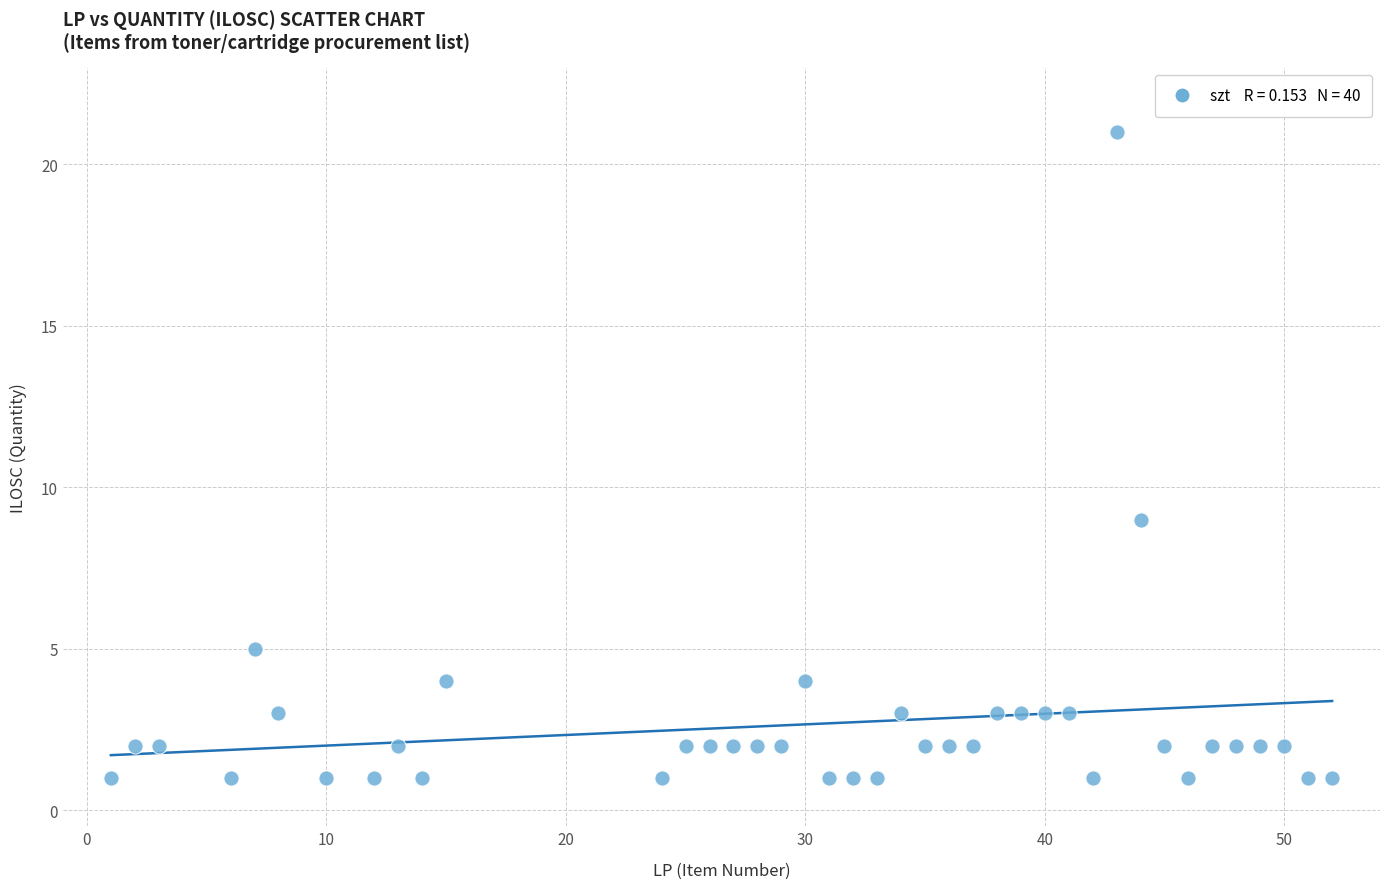

What is the range of Y values (max minus min)?

20